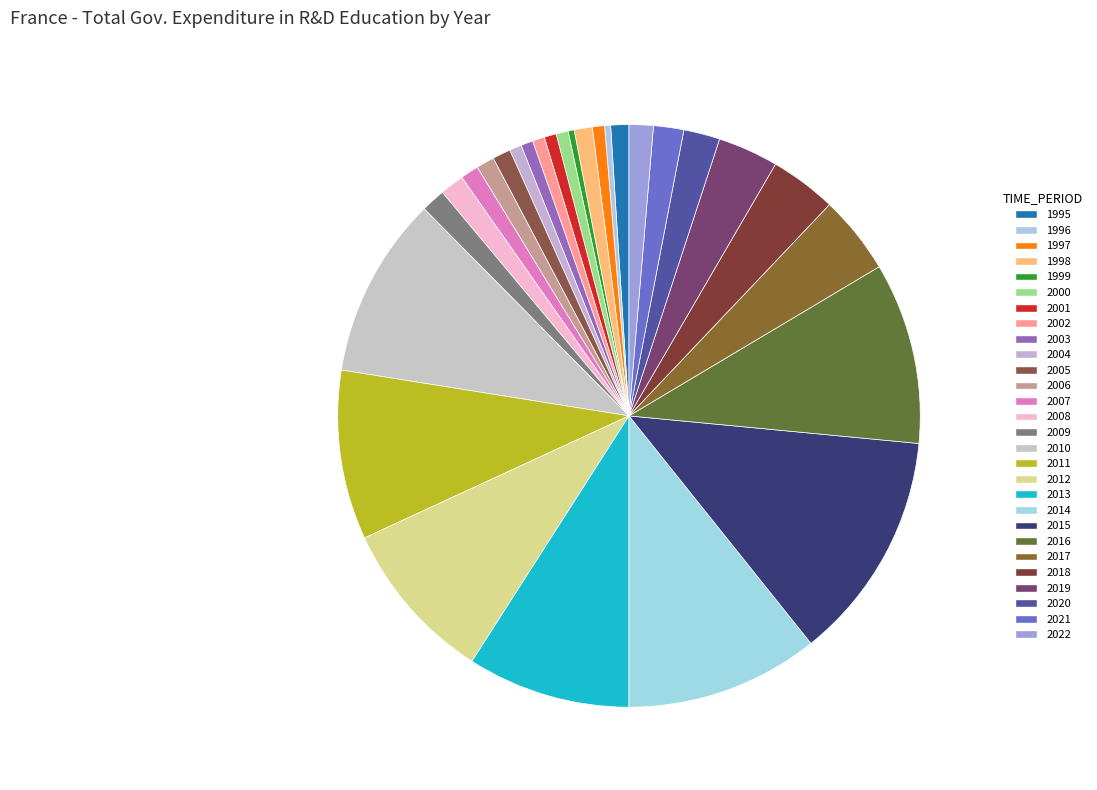

How many segments does this pie chart have?

28